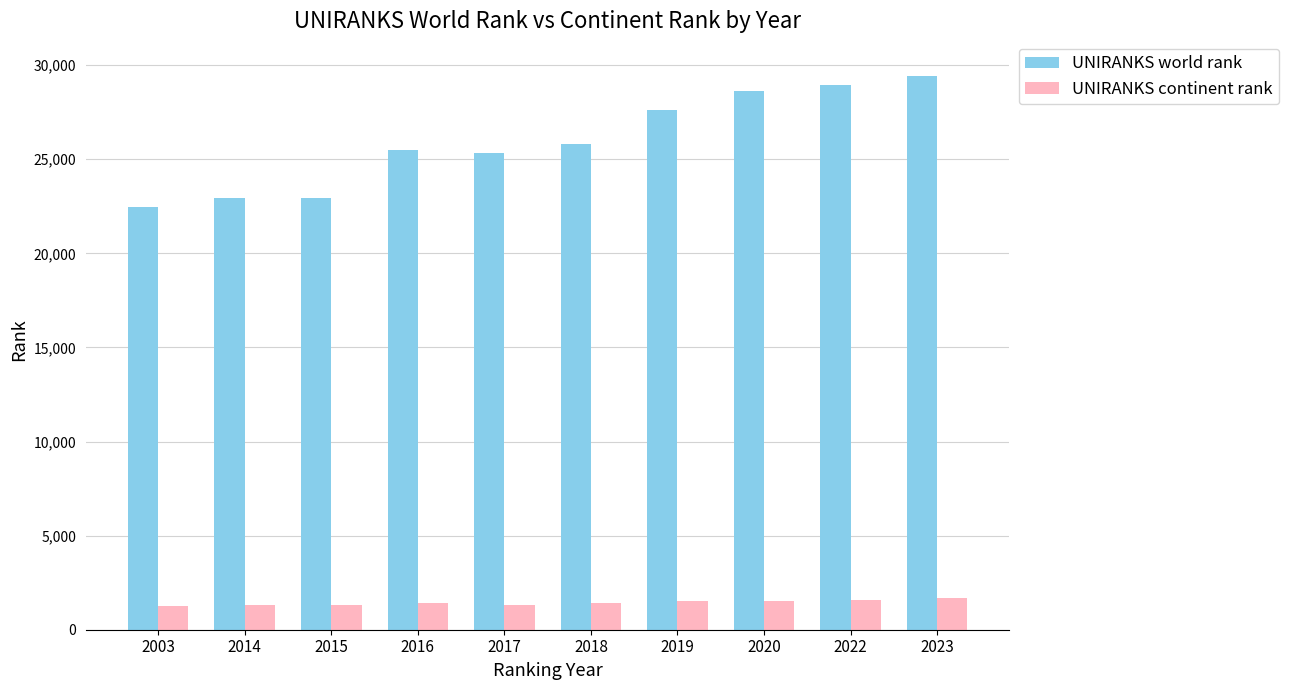

What is the difference between the highest and lowest values at 2003?

21214